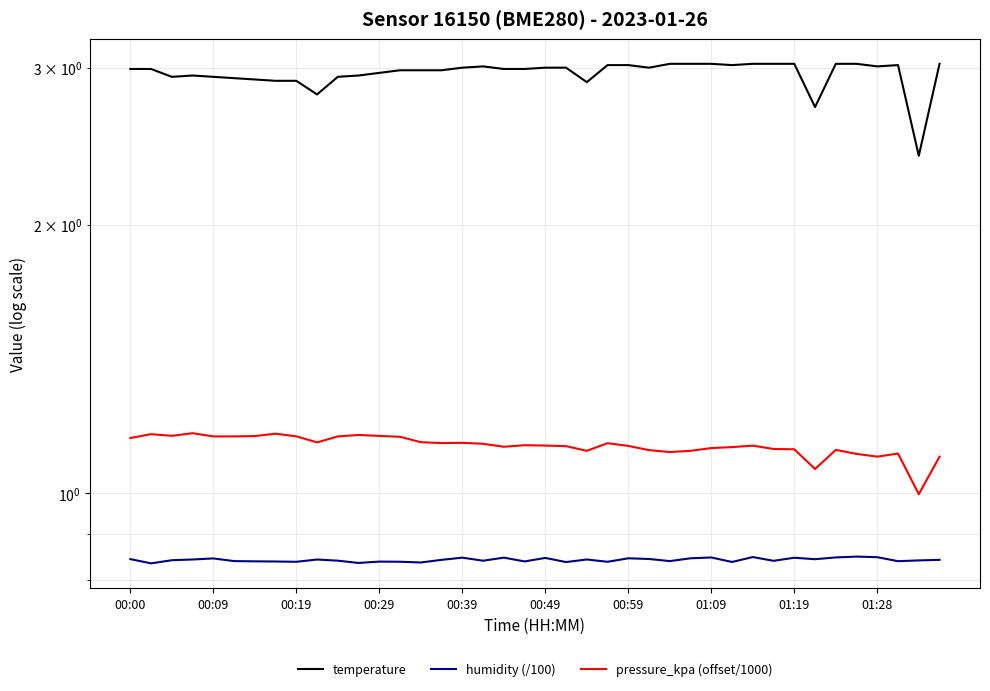

How many data points in pressure_kpa (offset/1000) are less than 1?

1